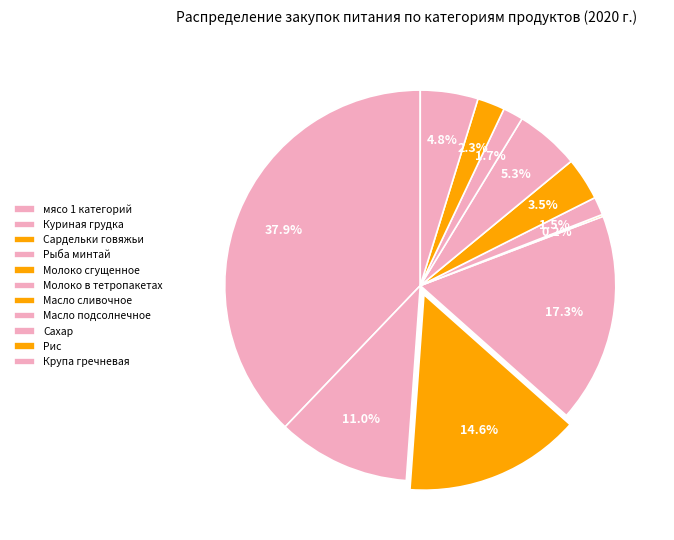

Which category has the smallest portion of the pie?

Молоко сгущенное